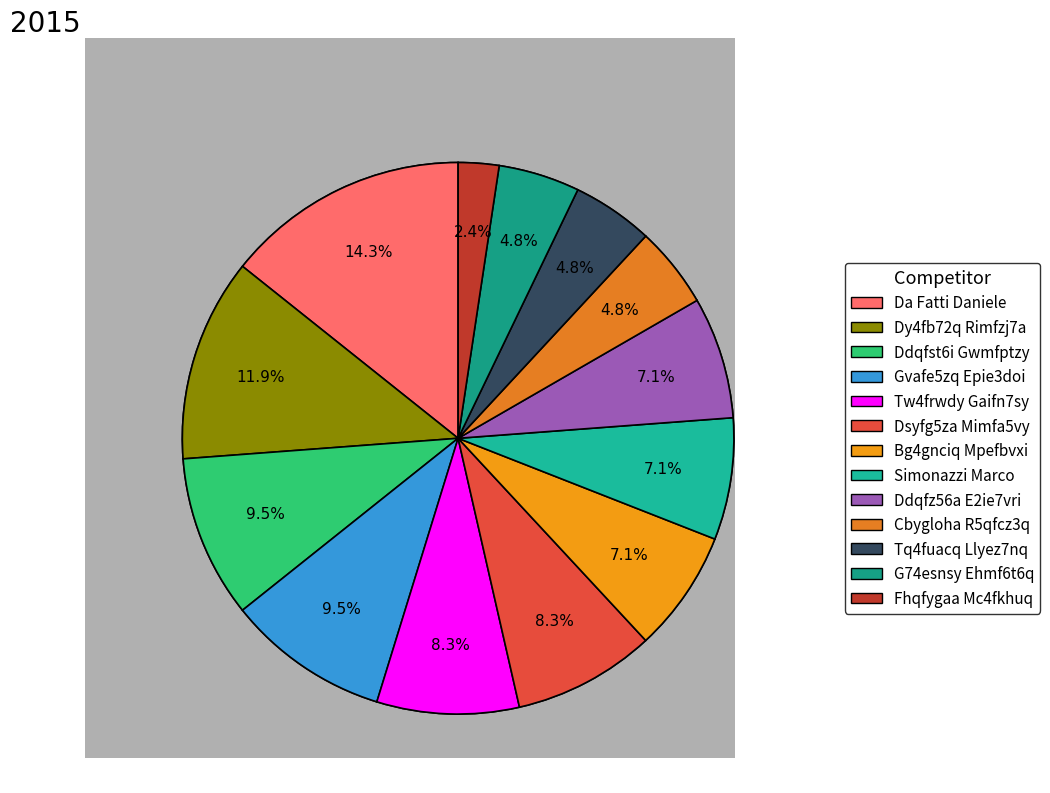

What percentage is the Ddqfst6i Gwmfptzy slice, to the nearest percent?

10%